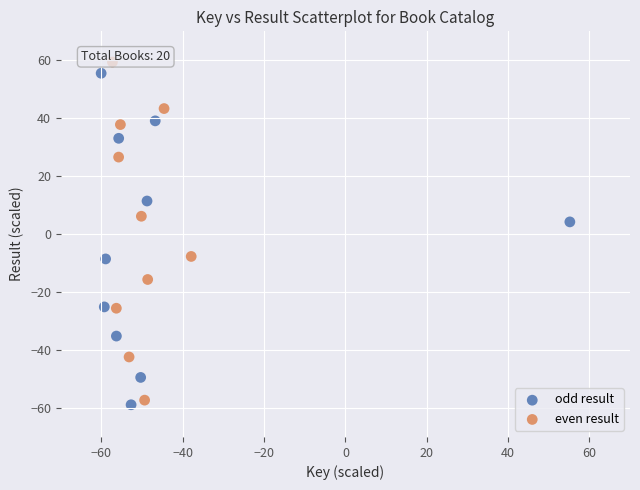

Which series contains the highest Y value?

even result